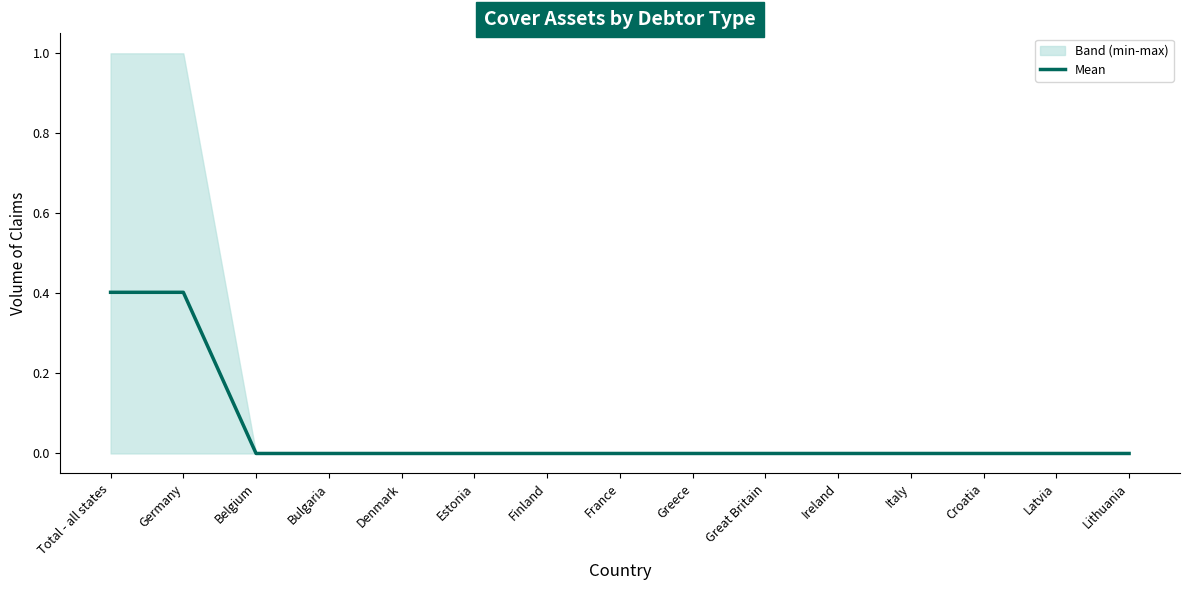

What position from the left is Bulgaria?

4